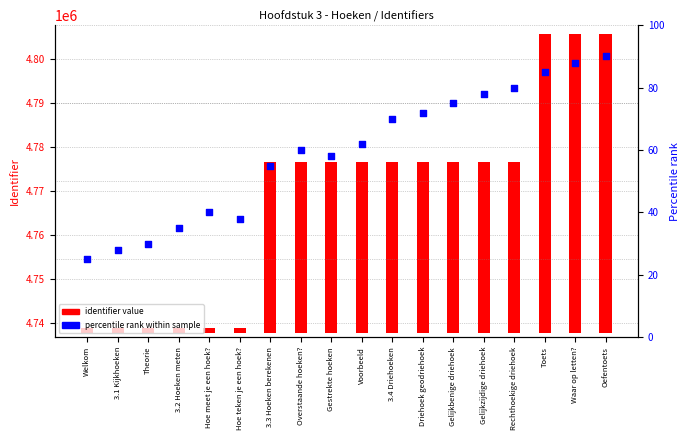

At which category is the sum across all series the highest?

Oefentoets